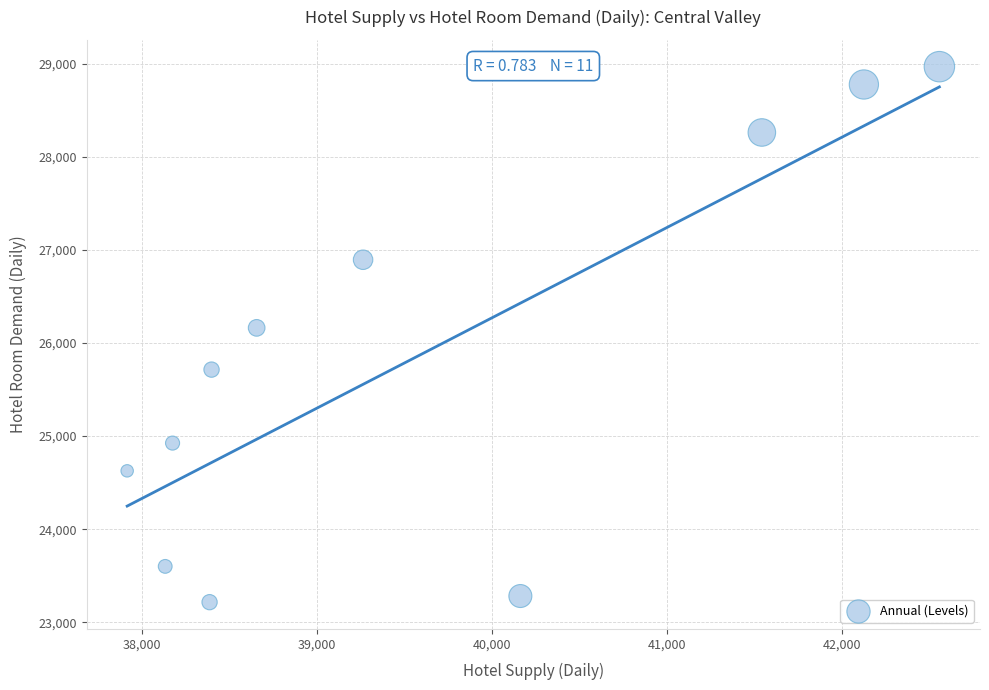

What Y value in the scatter plot is closest to 26092?

26162.7